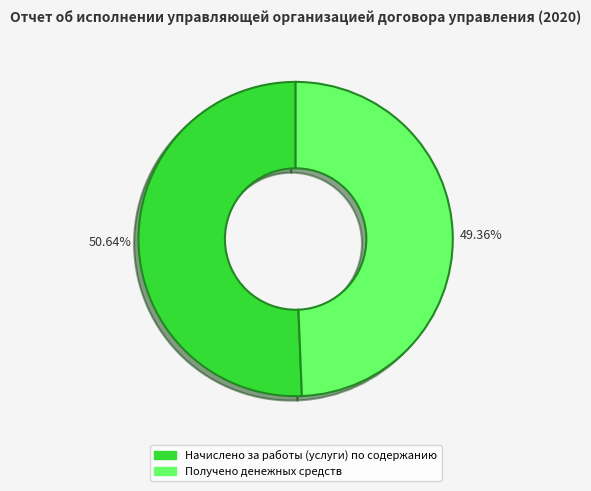

Do Получено денежных средств and Начислено за работы (услуги) по содержанию together represent more than half of the pie?

Yes